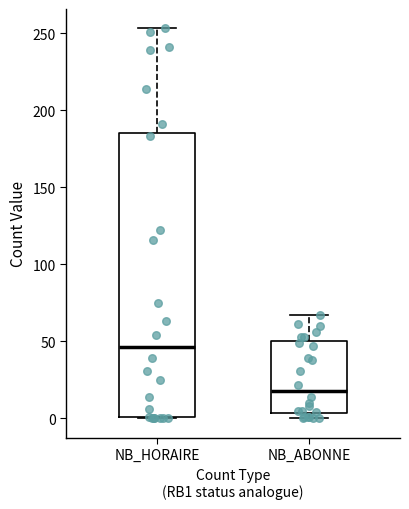

Which box is the tallest, from its lower edge to its upper edge?

NB_HORAIRE